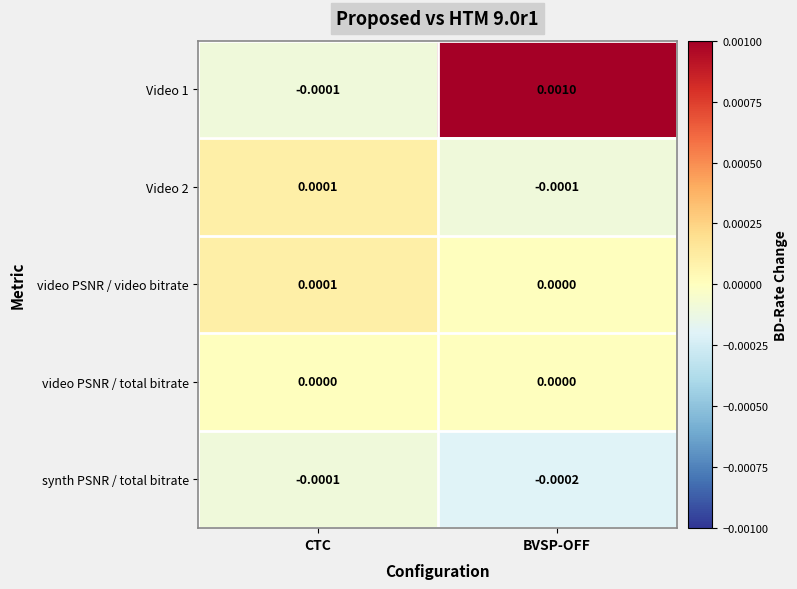

List the labels in order of Video 2 value, smallest first.

BVSP-OFF, CTC